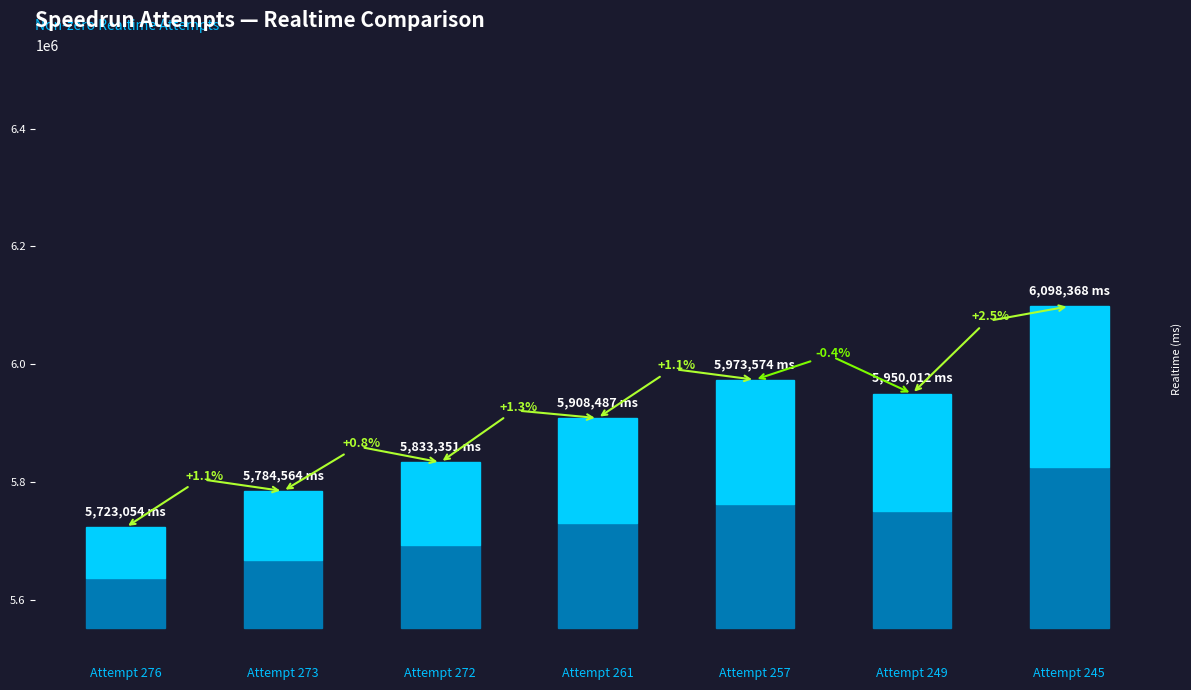

Reading left to right, transcribe all the data shown in this chart.

Attempt 276=5723054	Attempt 273=5784564	Attempt 272=5833351	Attempt 261=5908487	Attempt 257=5973574	Attempt 249=5950012	Attempt 245=6098368